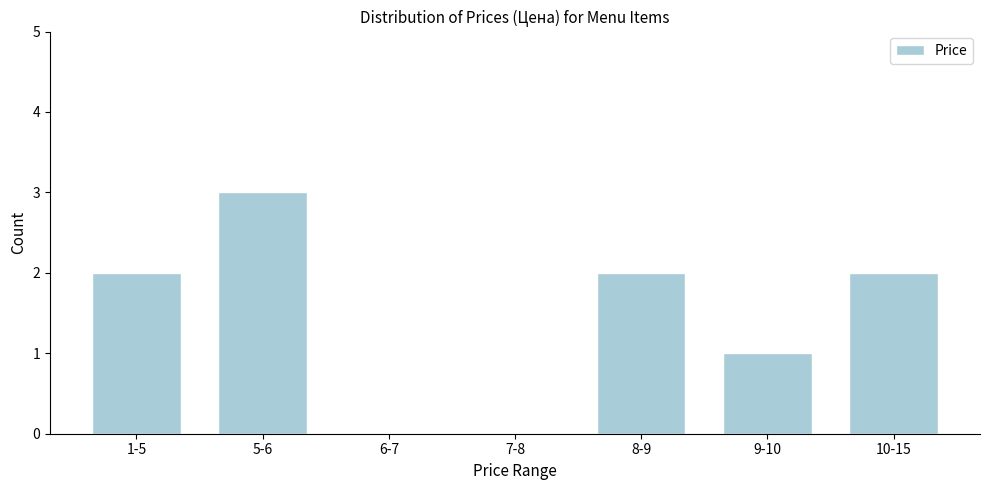

Reading right to left, extract all data points from this chart.

10-15=2	9-10=1	8-9=2	7-8=0	6-7=0	5-6=3	1-5=2